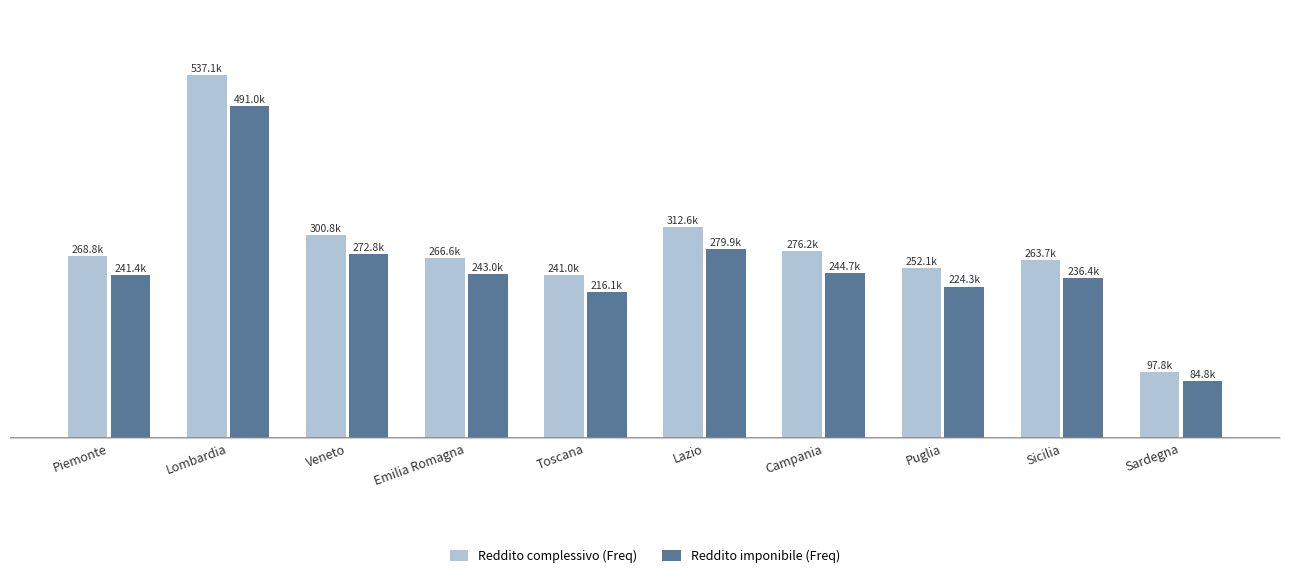

Which category has the highest value in the Reddito complessivo (Freq) series?

Lombardia